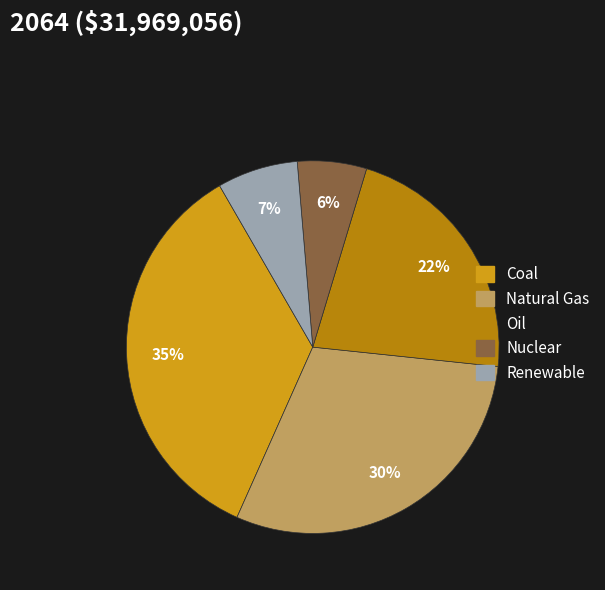

Does Oil represent more than half of the total?

No